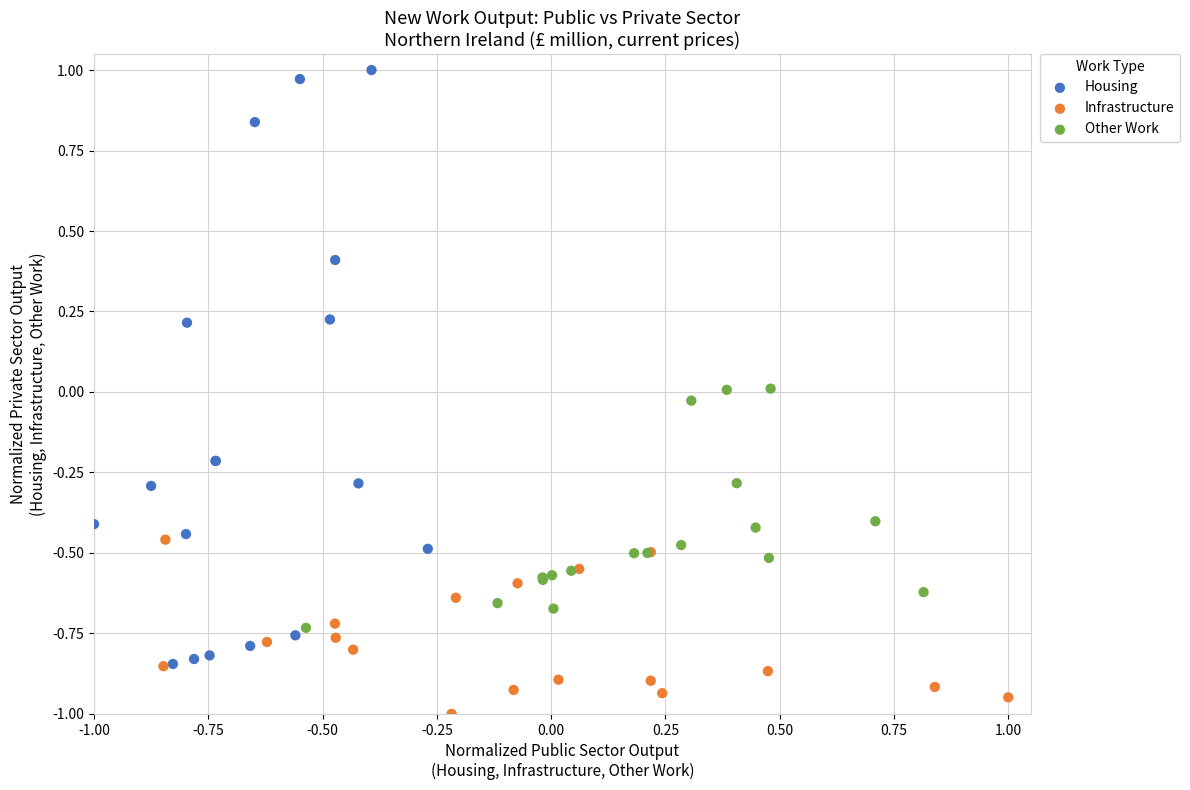

What are all the series names shown in the legend?

Housing, Infrastructure, Other Work